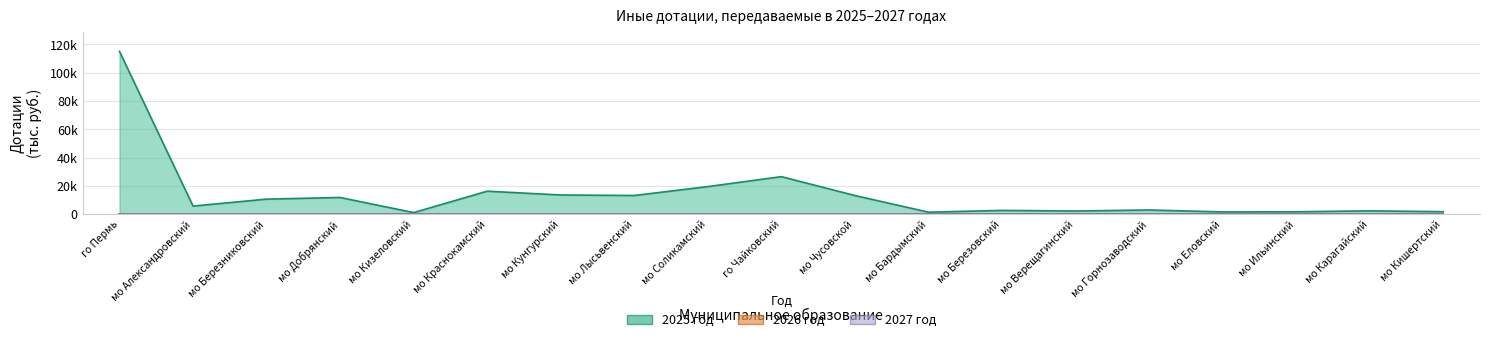

Is the value of 2025 год at го Чайковский greater than the value of 2027 год at мо Еловский?

Yes